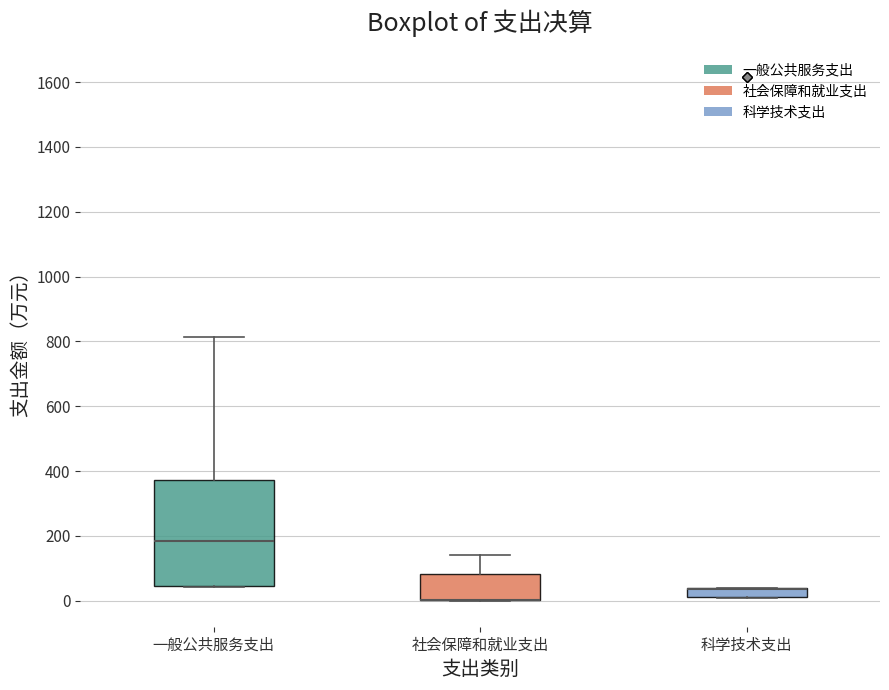

Where is the upper edge of the box for 科学技术支出 on the y-axis? The values are not printed on the chart, so give them approximately, as read against the axis.

40